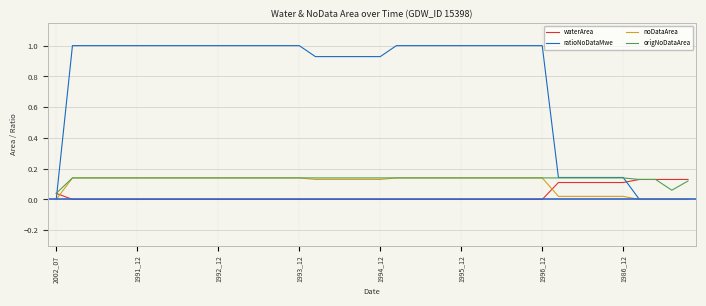

Which series has the widest spread of values?

ratioNoDataMwe